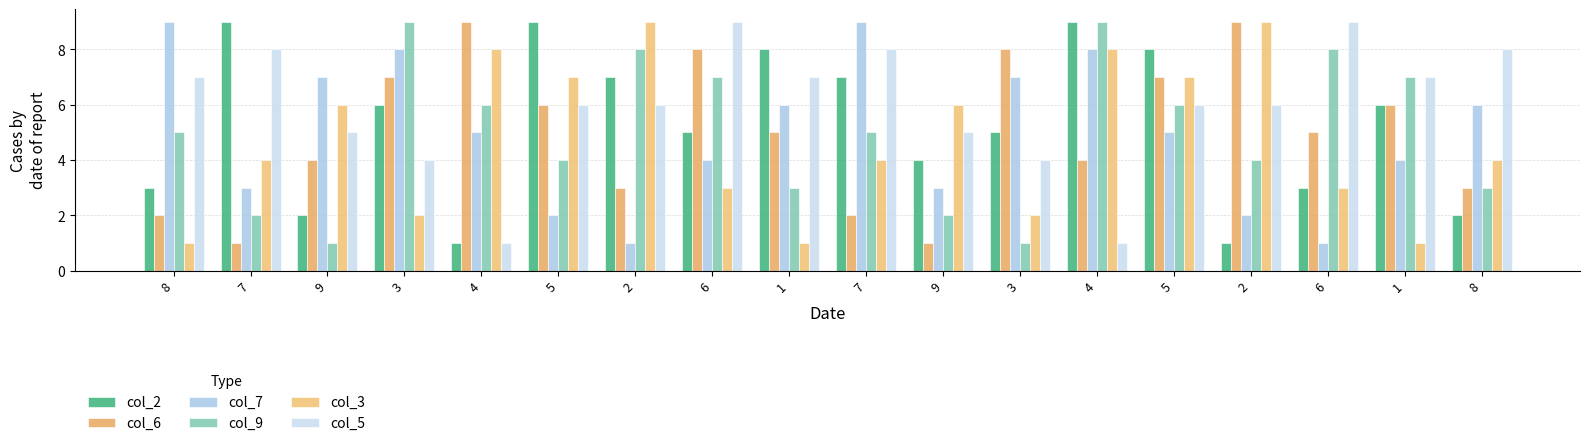

Where does the col_9 series first go above 5?

3